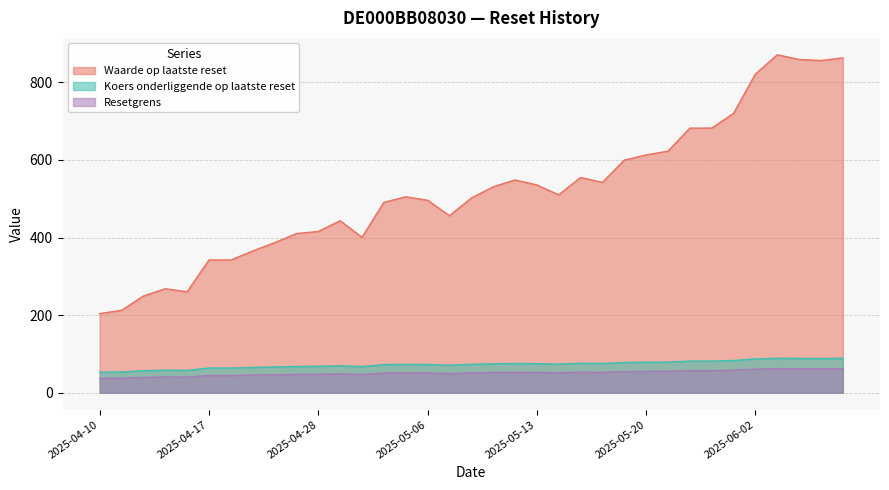

List the series in order of their peak value, lowest first.

Resetgrens, Koers onderliggende op laatste reset, Waarde op laatste reset